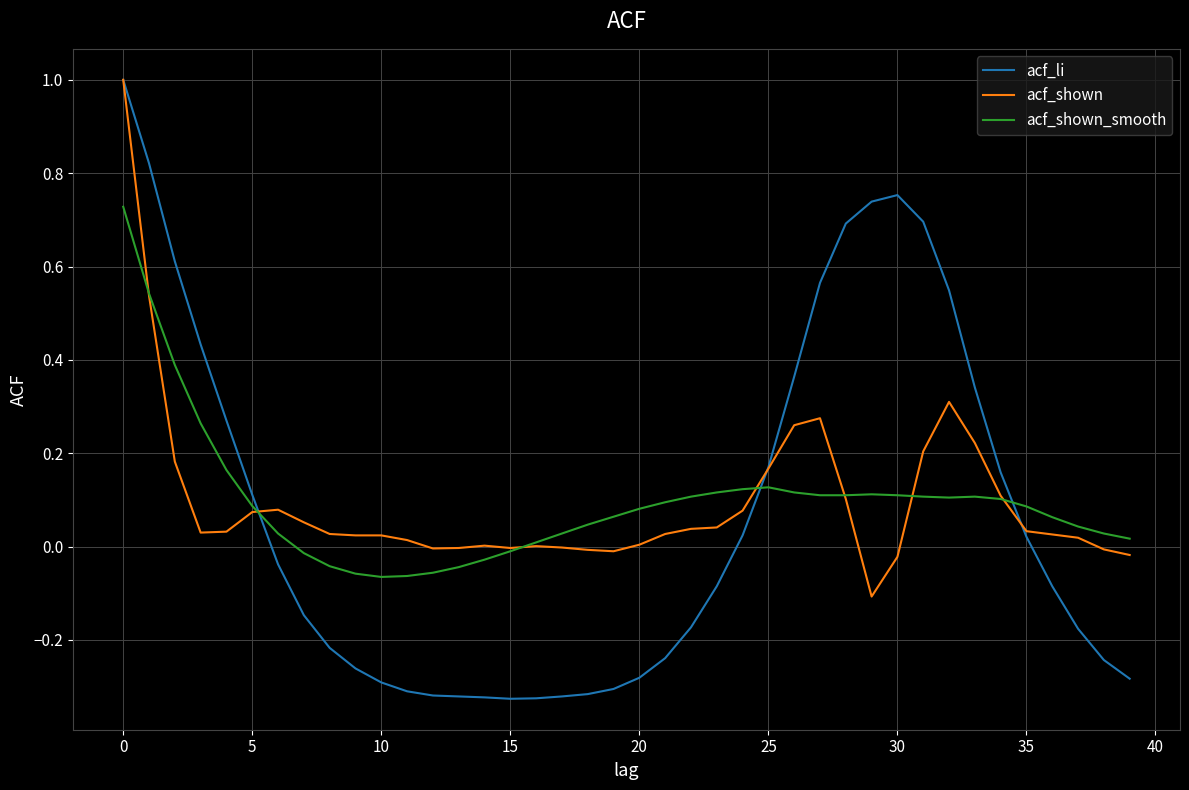

What is the maximum value shown in the chart?

1.0